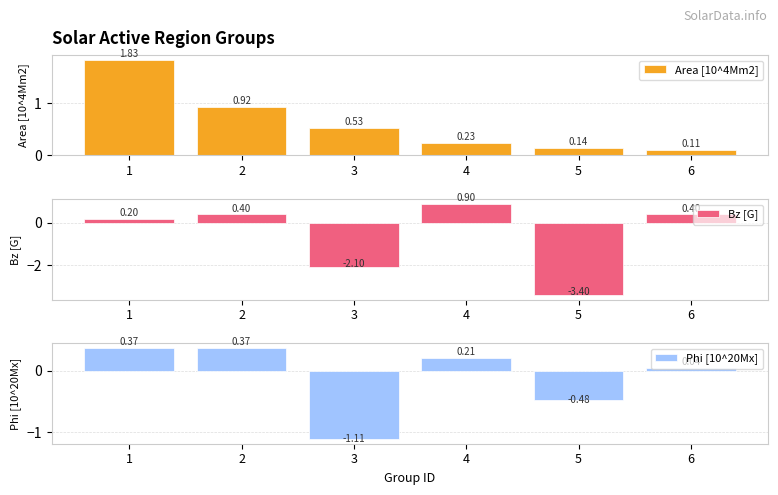

Reading right to left, extract all data points from this chart.

Area [10^4Mm2]: 6=0.1	5=0.1	4=0.2	3=0.5	2=0.9	1=1.8
Bz [G]: 6=0.4	5=-3.4	4=0.9	3=-2.1	2=0.4	1=0.2
Phi [10^20Mx]: 6=0.0	5=-0.5	4=0.2	3=-1.1	2=0.4	1=0.4